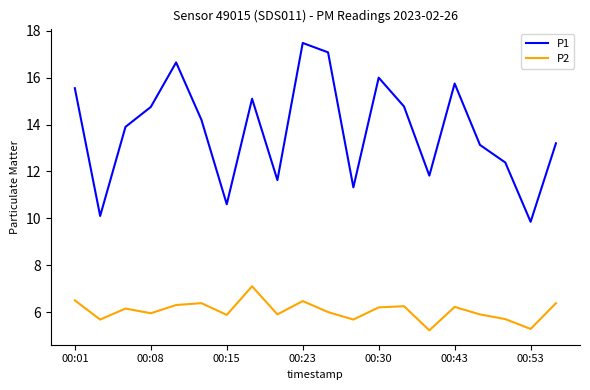

Is this an area chart (filled region under the line)?

No